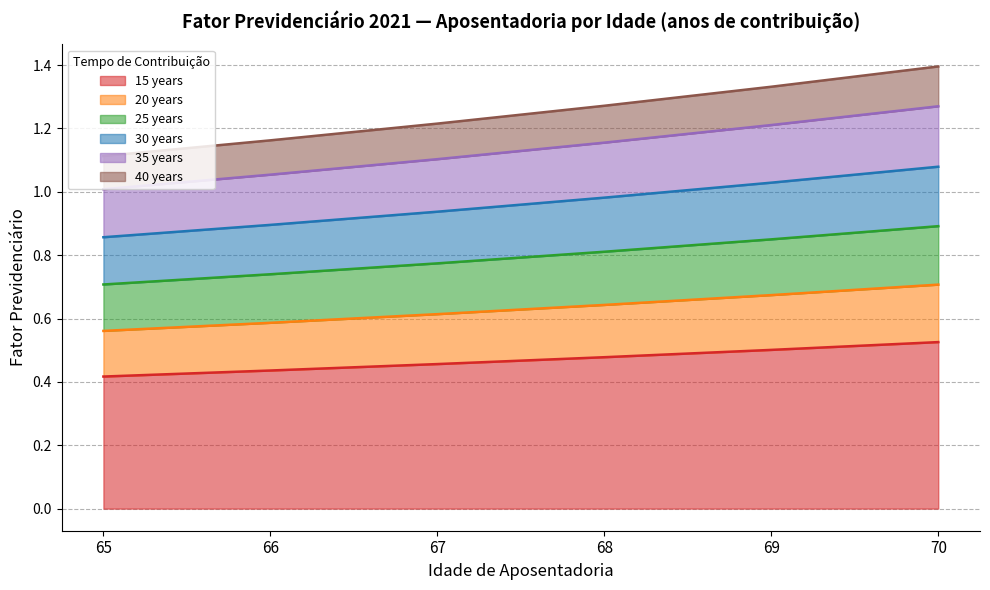

Reading right to left, what are all the values shown in this chart?

15 years: 70=0.5	69=0.5	68=0.5	67=0.5	66=0.4	65=0.4
20 years: 70=0.7	69=0.7	68=0.6	67=0.6	66=0.6	65=0.6
25 years: 70=0.9	69=0.8	68=0.8	67=0.8	66=0.7	65=0.7
30 years: 70=1.1	69=1.0	68=1.0	67=0.9	66=0.9	65=0.9
35 years: 70=1.3	69=1.2	68=1.2	67=1.1	66=1.1	65=1.0
40 years: 70=1.4	69=1.3	68=1.3	67=1.2	66=1.2	65=1.1